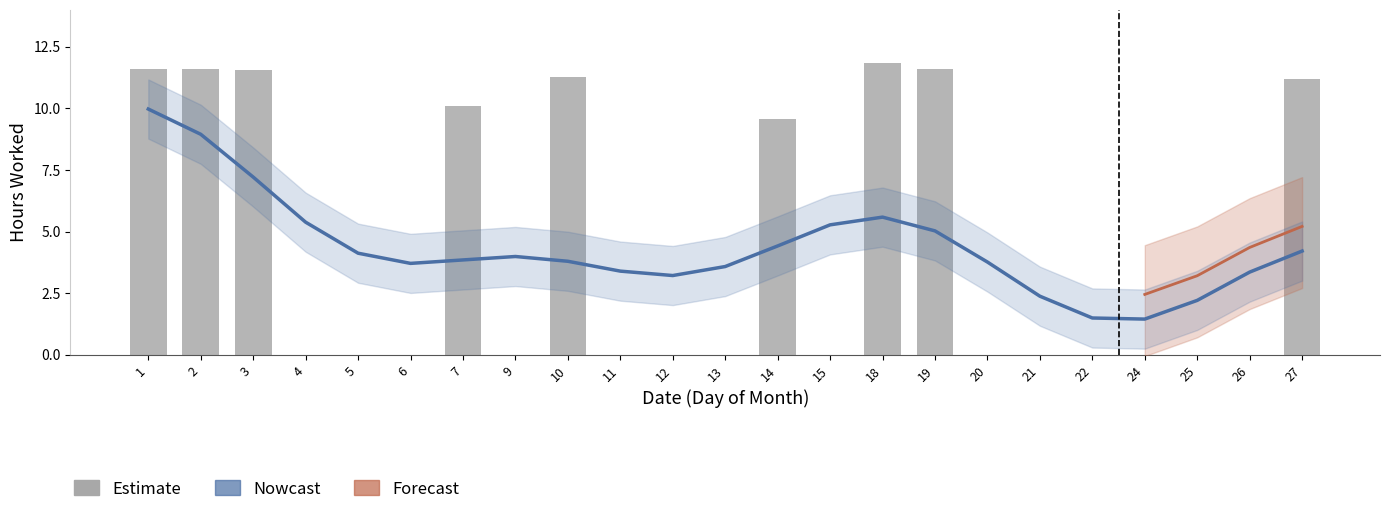

The value at 10 is 11.3. True or false?

True